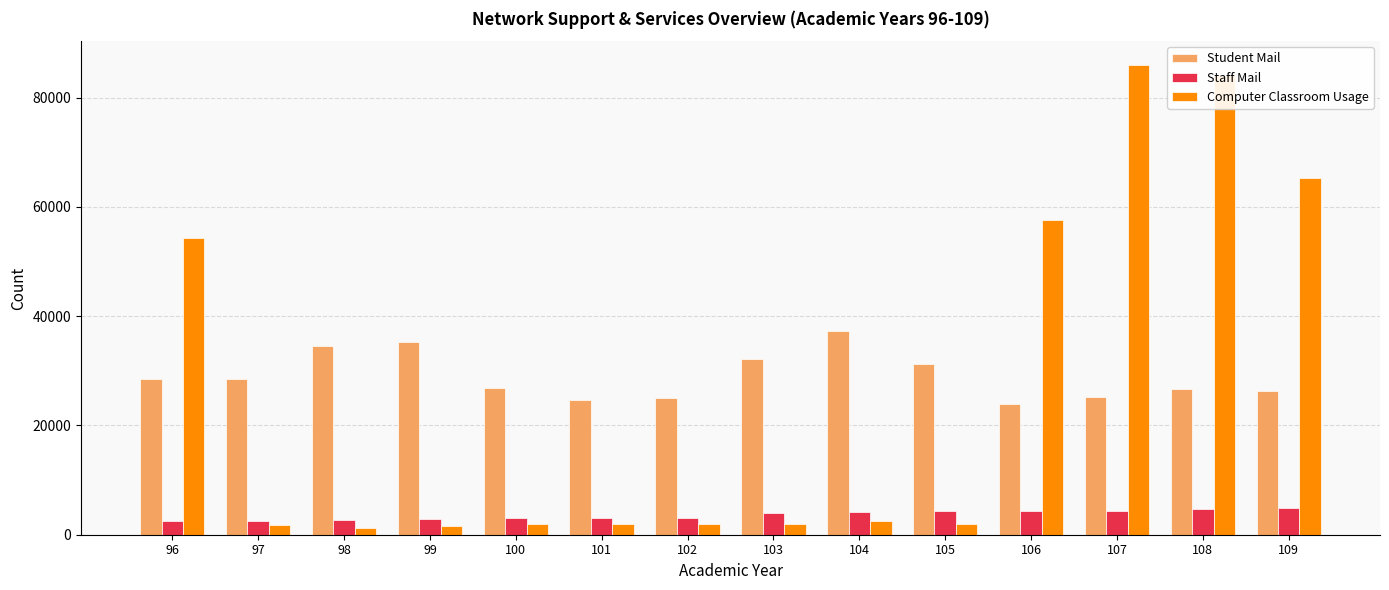

What is the difference between the maximum and second lowest values in the Computer Classroom Usage series?

84346